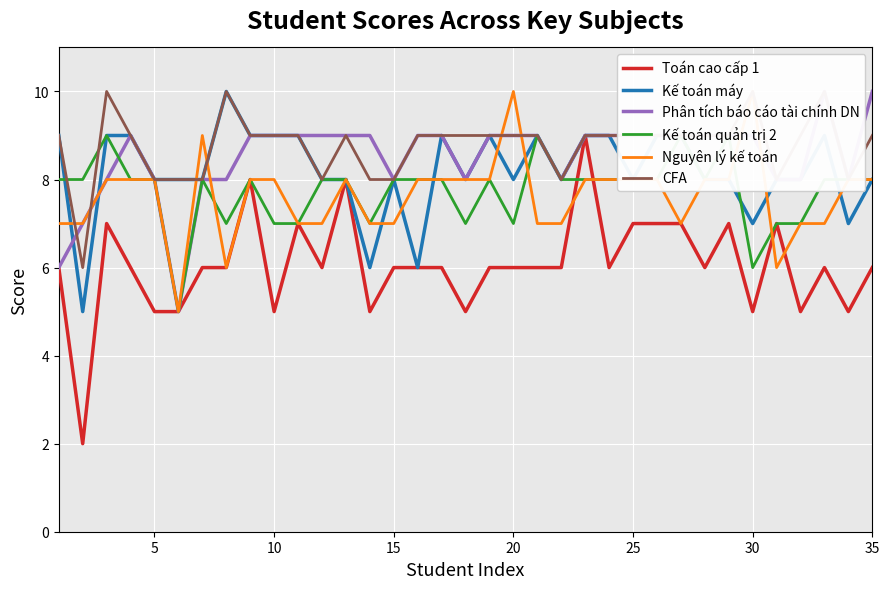

How many lines are shown in the chart?

6